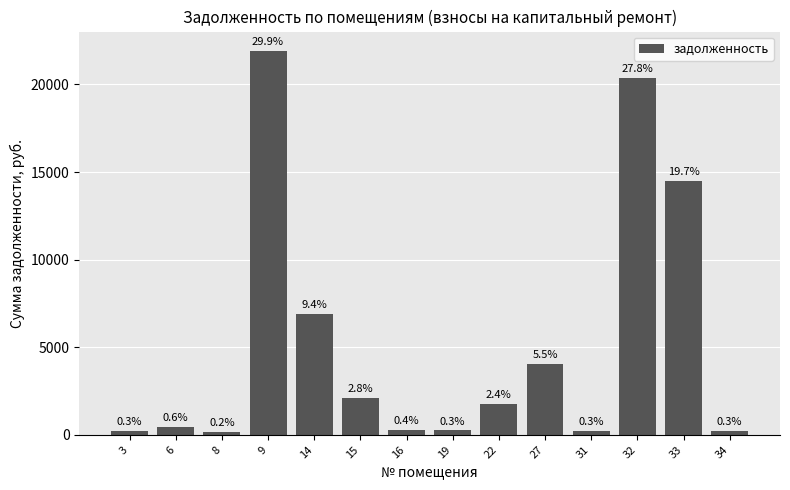

What is the smallest value displayed?

160.7